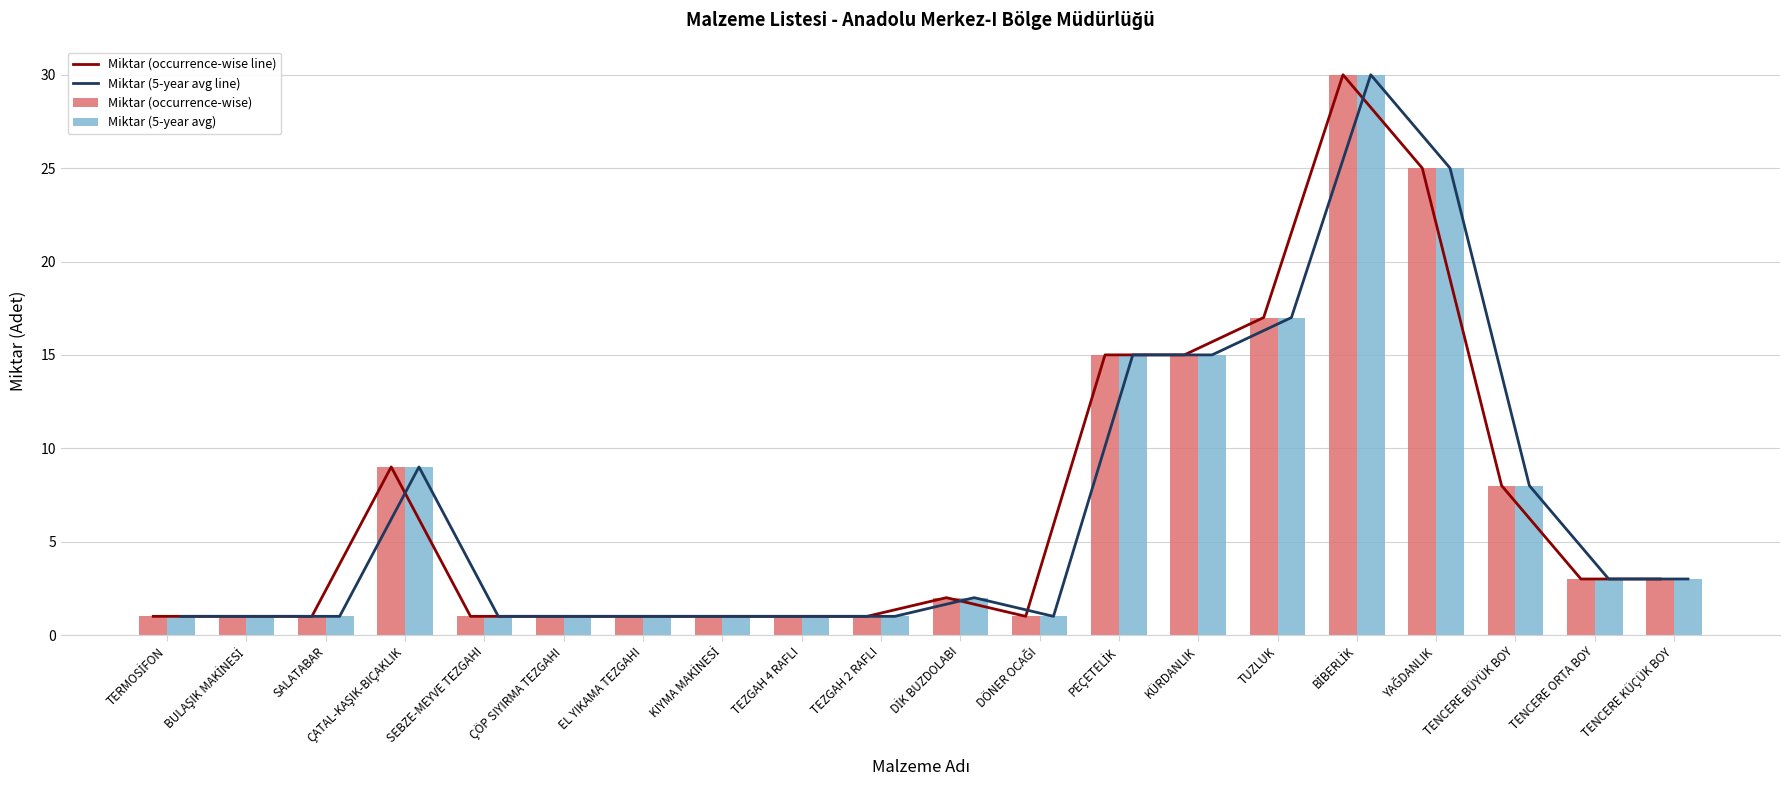

Does the chart contain any negative values?

No